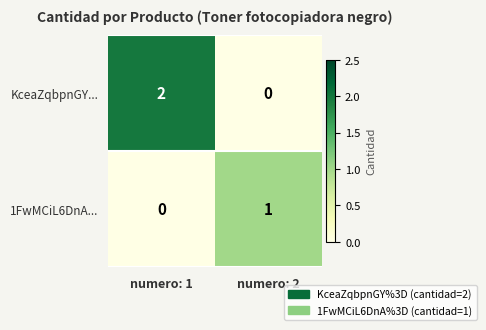

The value of 1FwMCiL6DnA... at numero: 2 is 1. True or false?

True